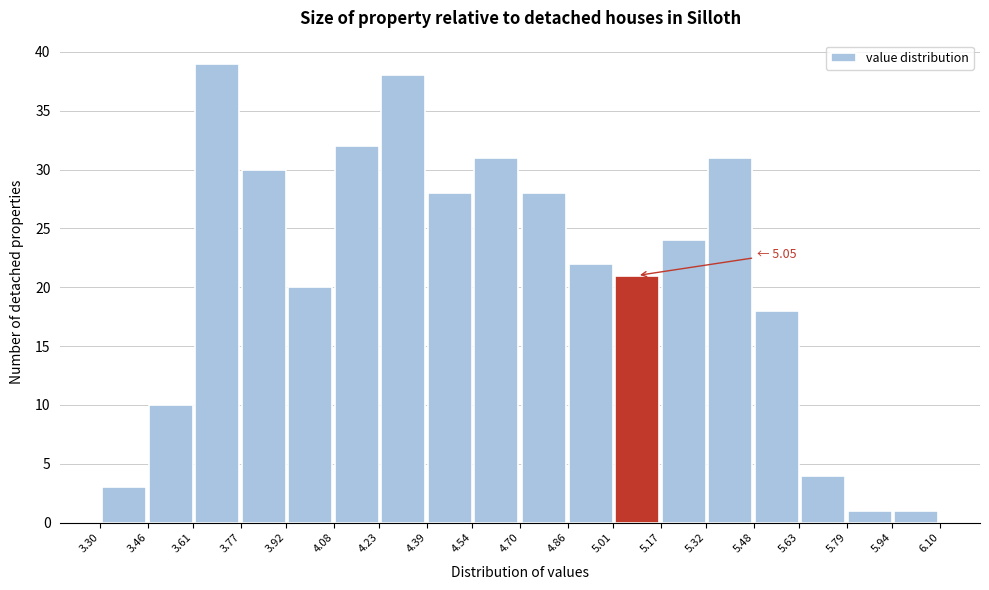

Over which range of the x-axis is the bar tallest?

3.61 to 3.77